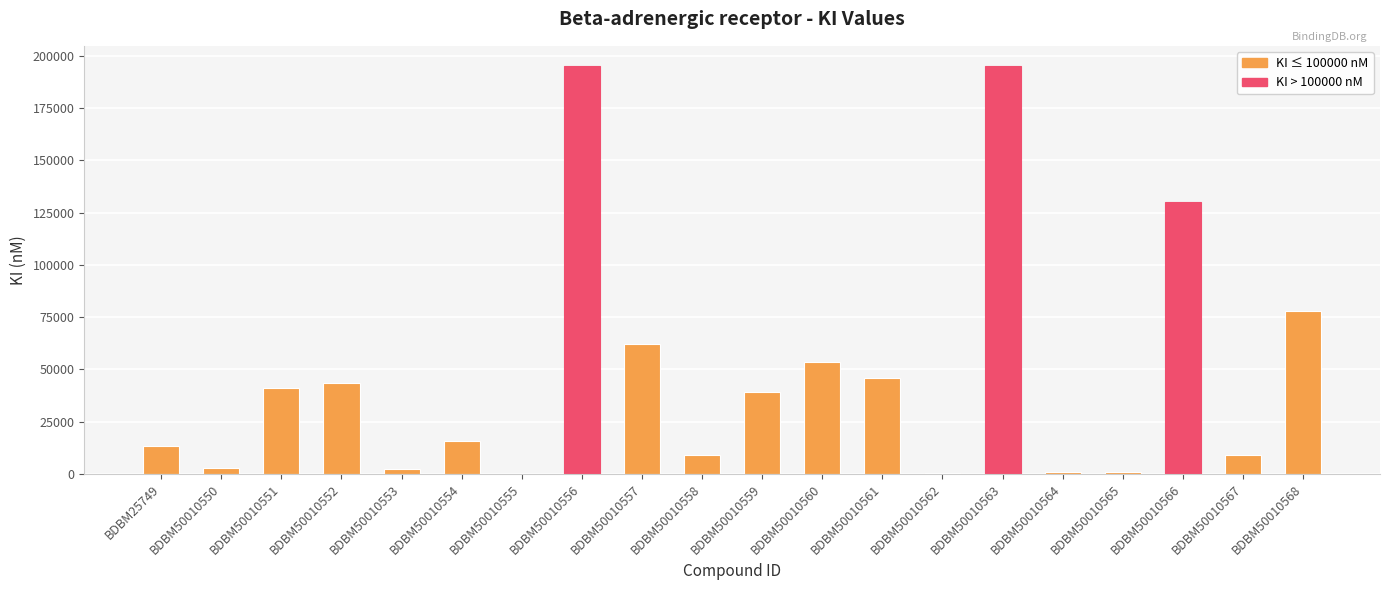

What value does the data have at BDBM50010568?

78000